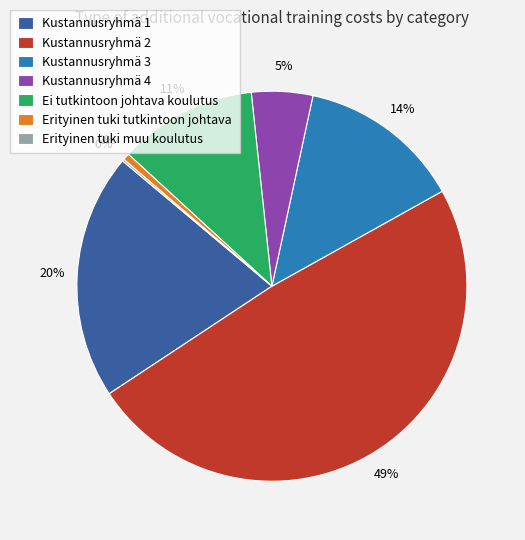

What is the largest slice in the pie chart?

Kustannusryhmä 2